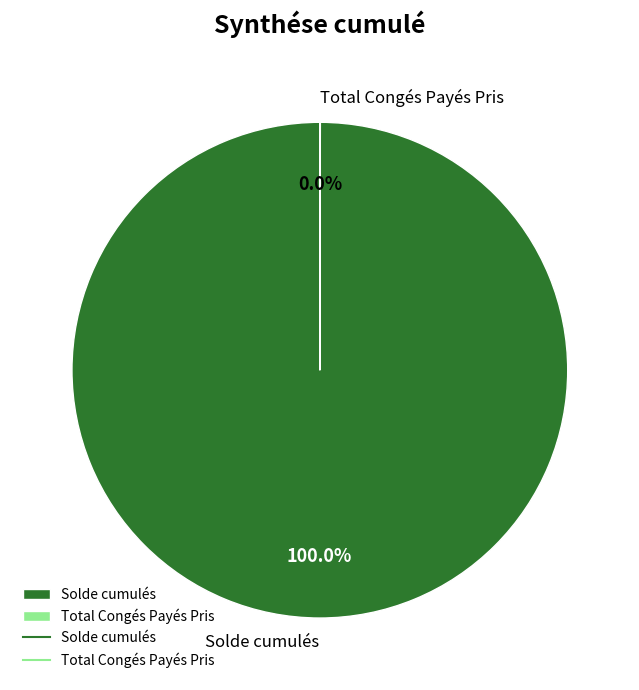

Which category has the biggest portion of the pie?

Solde cumulés